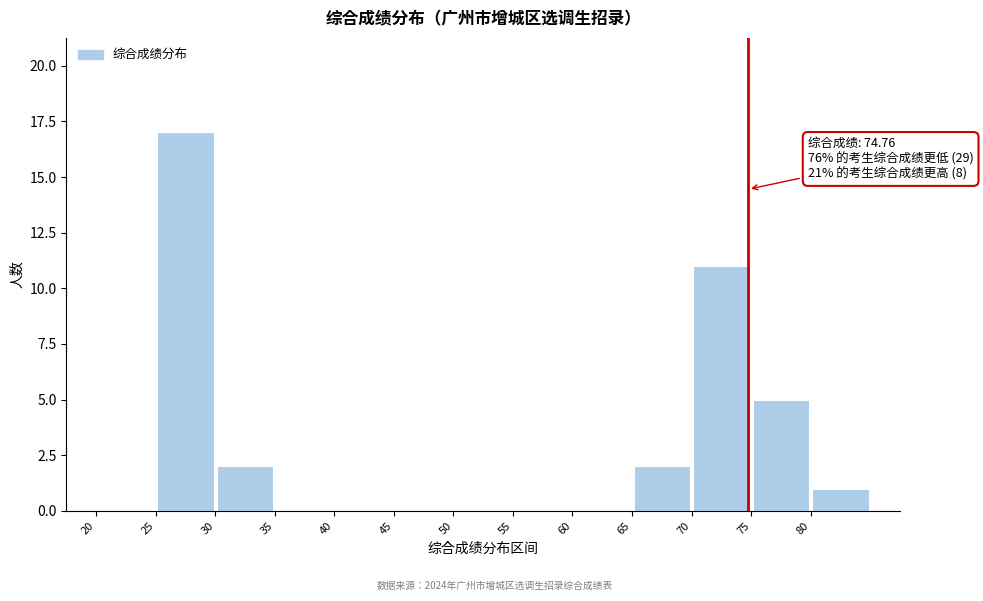

Over which range of the x-axis is the bar tallest?

25 to 30